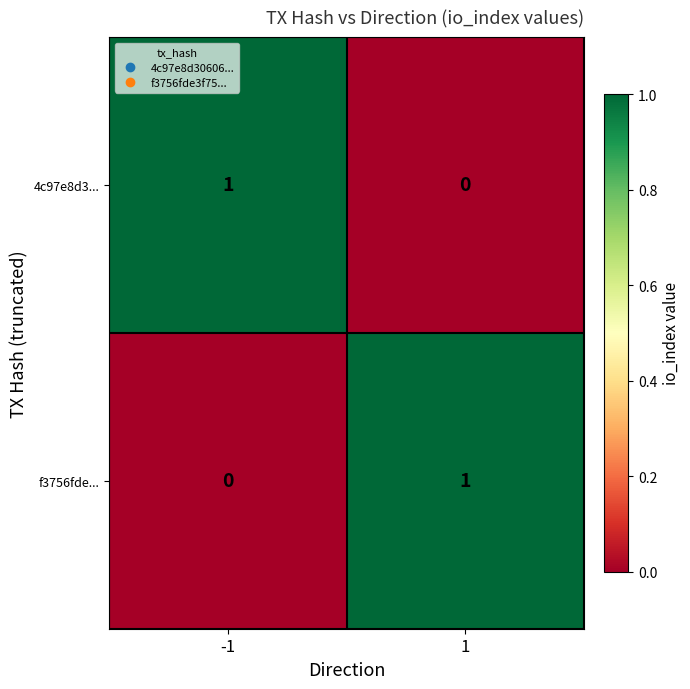

At 1, list the series in order from largest to smallest.

f3756fde..., 4c97e8d3...